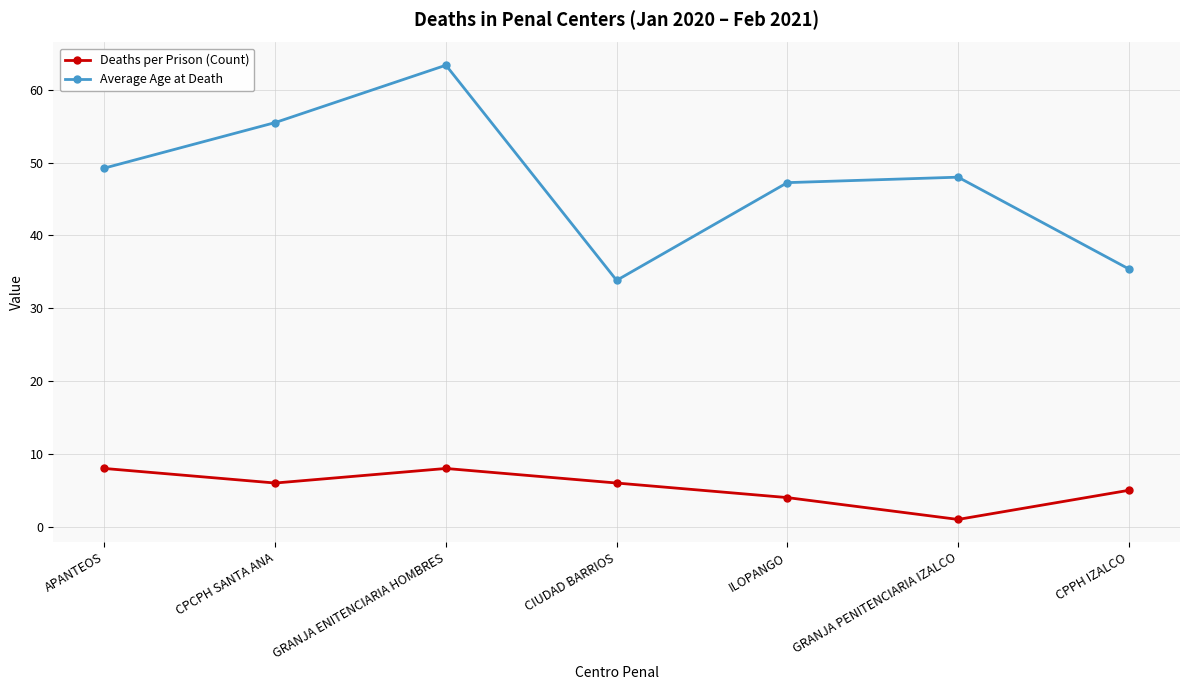

True or false: Deaths per Prison (Count) has more than 2 points higher than both neighbors.

False